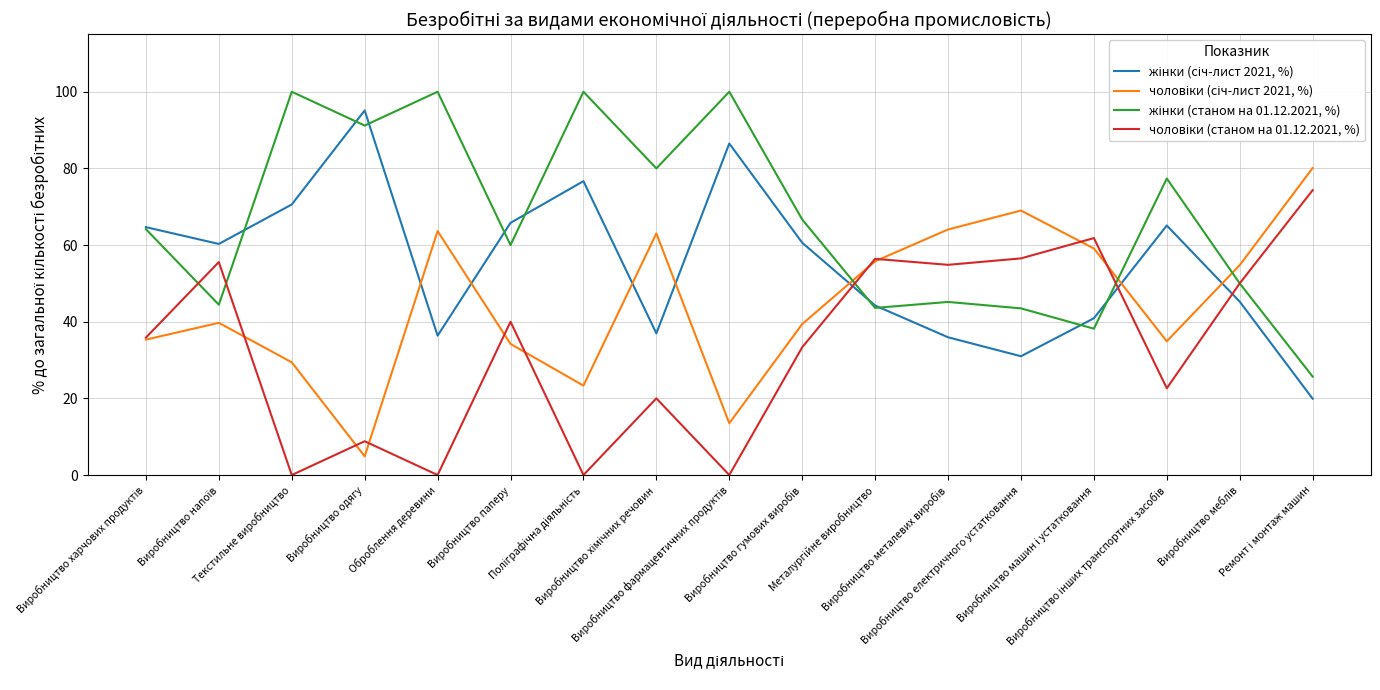

What is the difference between the second highest and minimum values in the чоловіки (станом на 01.12.2021, %) series?

61.8